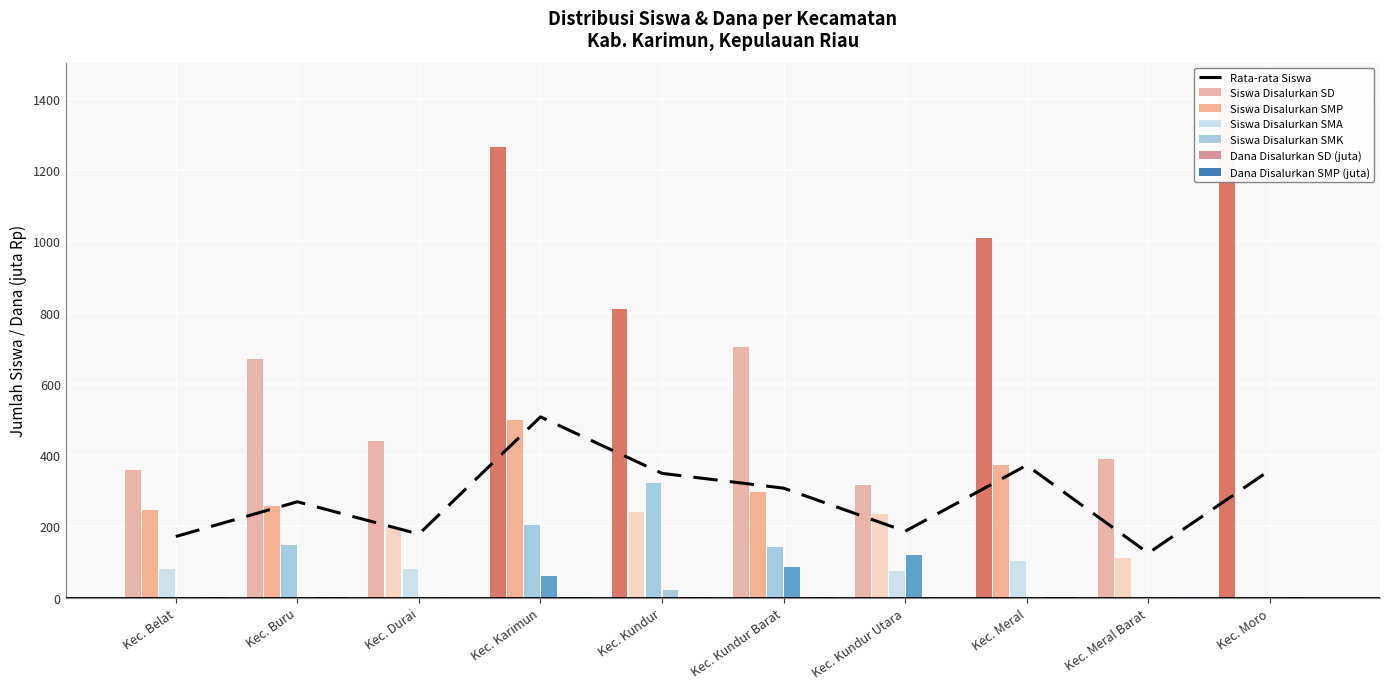

What is the total value across all series at Kec. Karimun?

2031.6